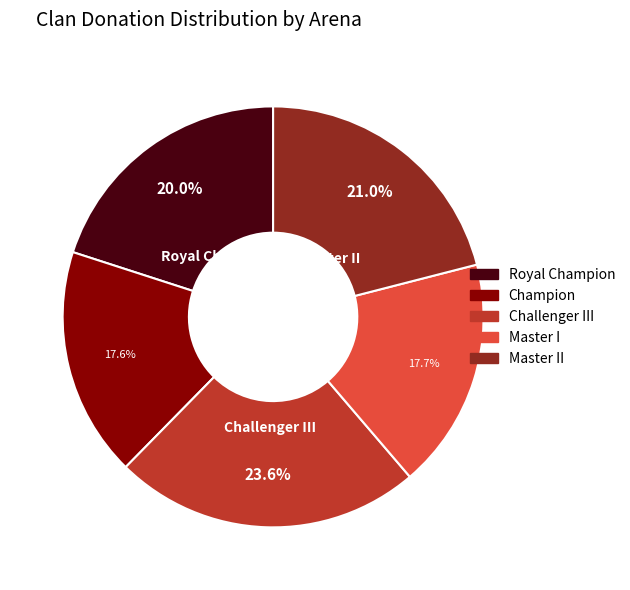

What is the ratio of the value at Champion to the value at Royal Champion?

0.9